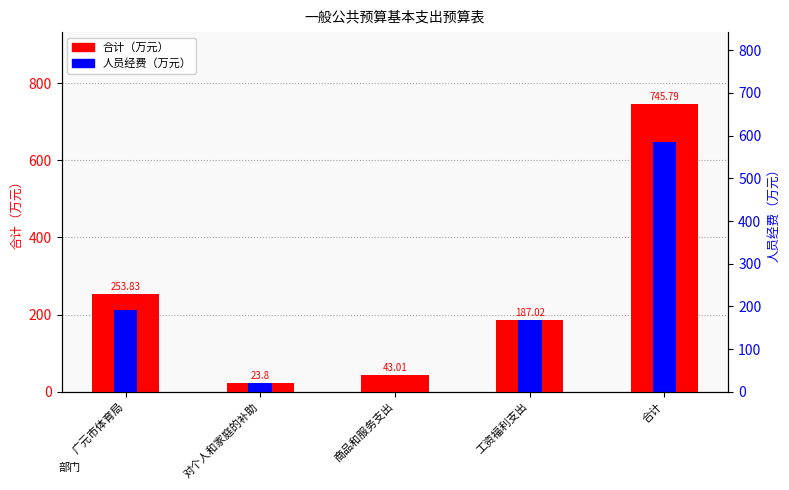

How many distinct data groups are displayed?

2